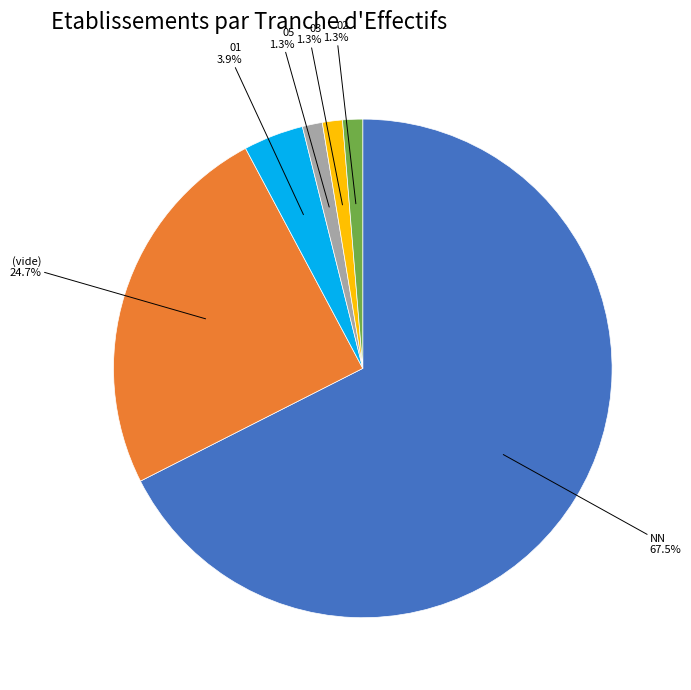

Is there any slice that represents more than half of the pie?

Yes